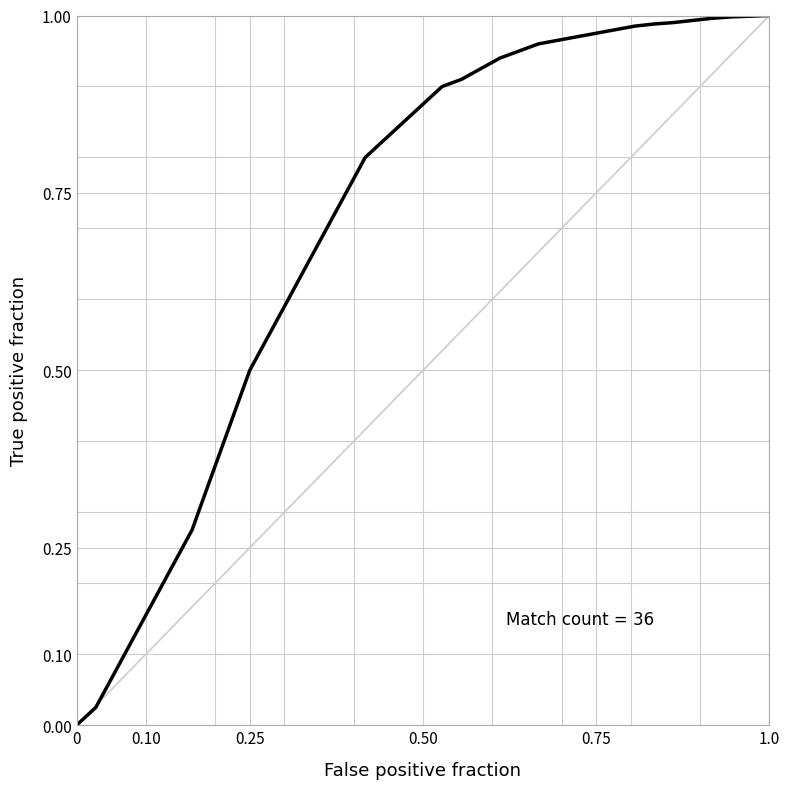

How many lines are shown in the chart?

1